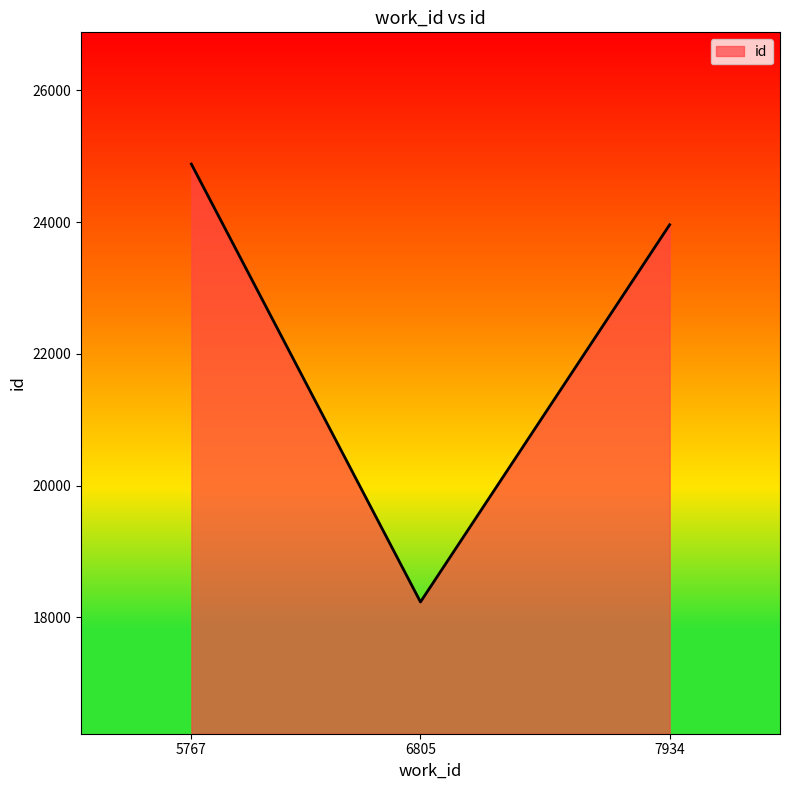

Reading left to right, list all the values displayed in this chart.

5767=24881	6805=18234	7934=23960